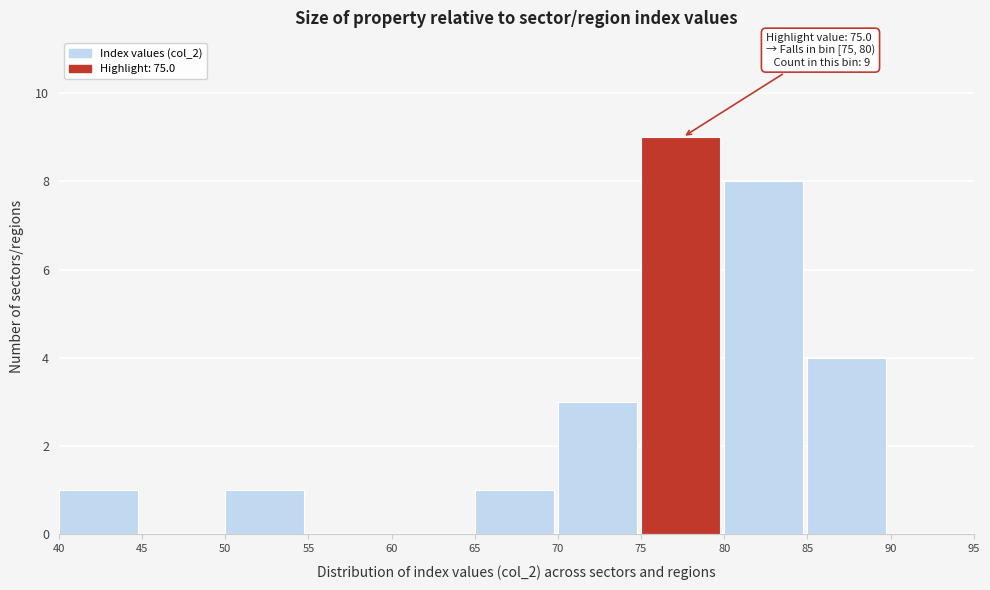

Which range on the x-axis has the tallest bar?

75 to 80